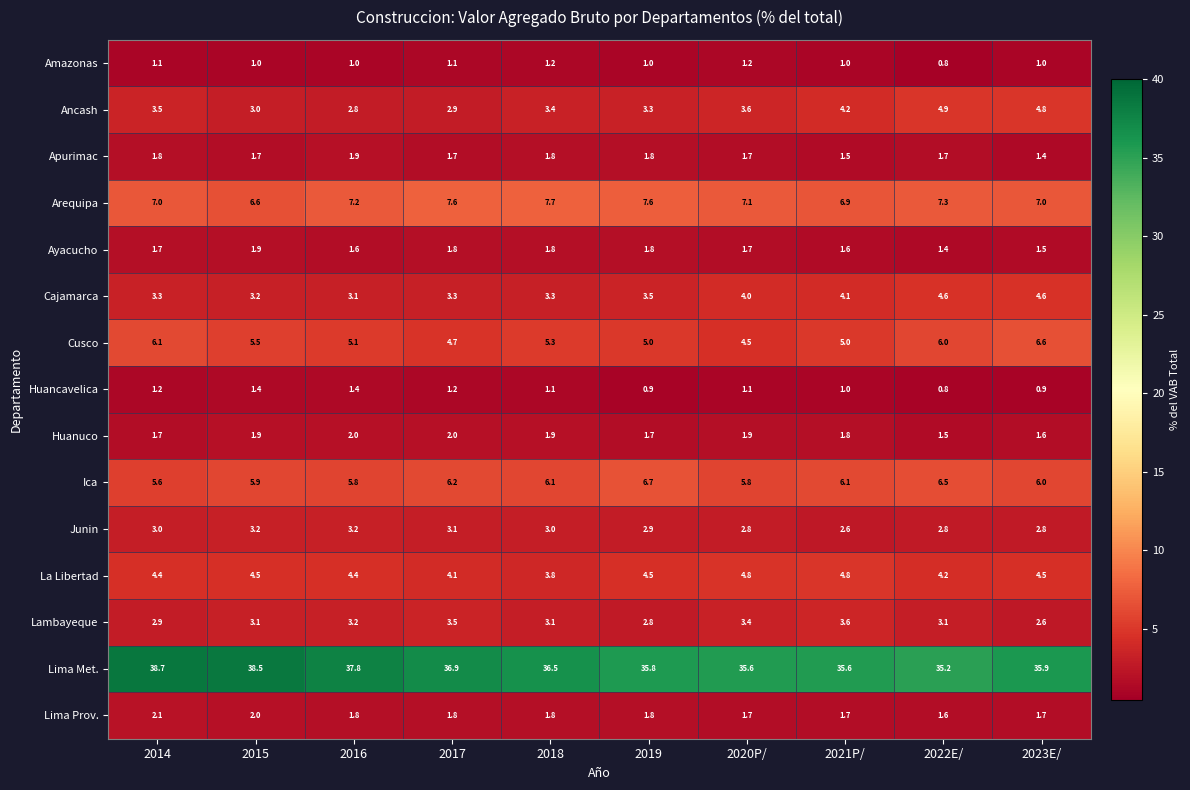

At which category is the sum across all series the highest?

2014